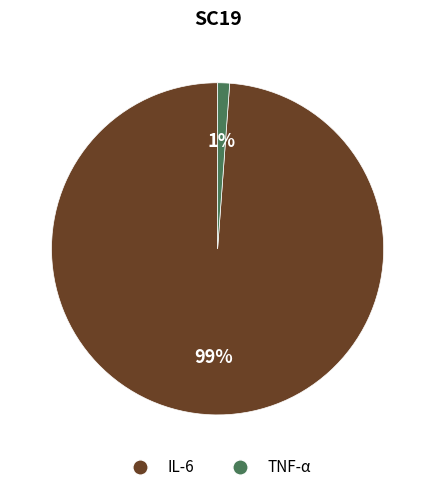

Between TNF-α and IL-6, which is larger?

IL-6